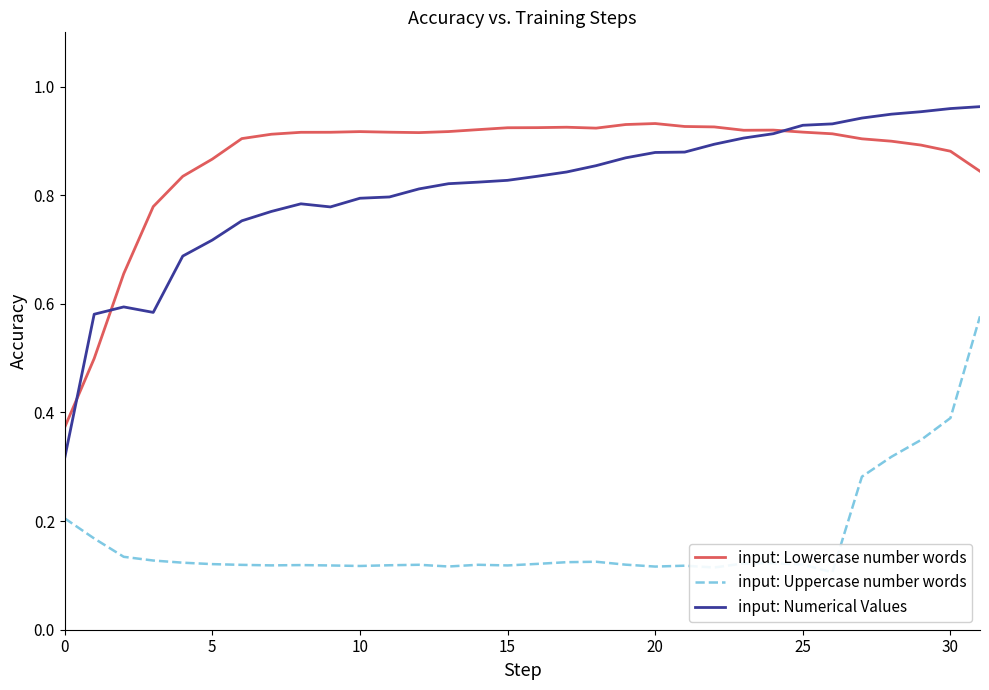

Read the input: Uppercase number words value at 21.

0.1